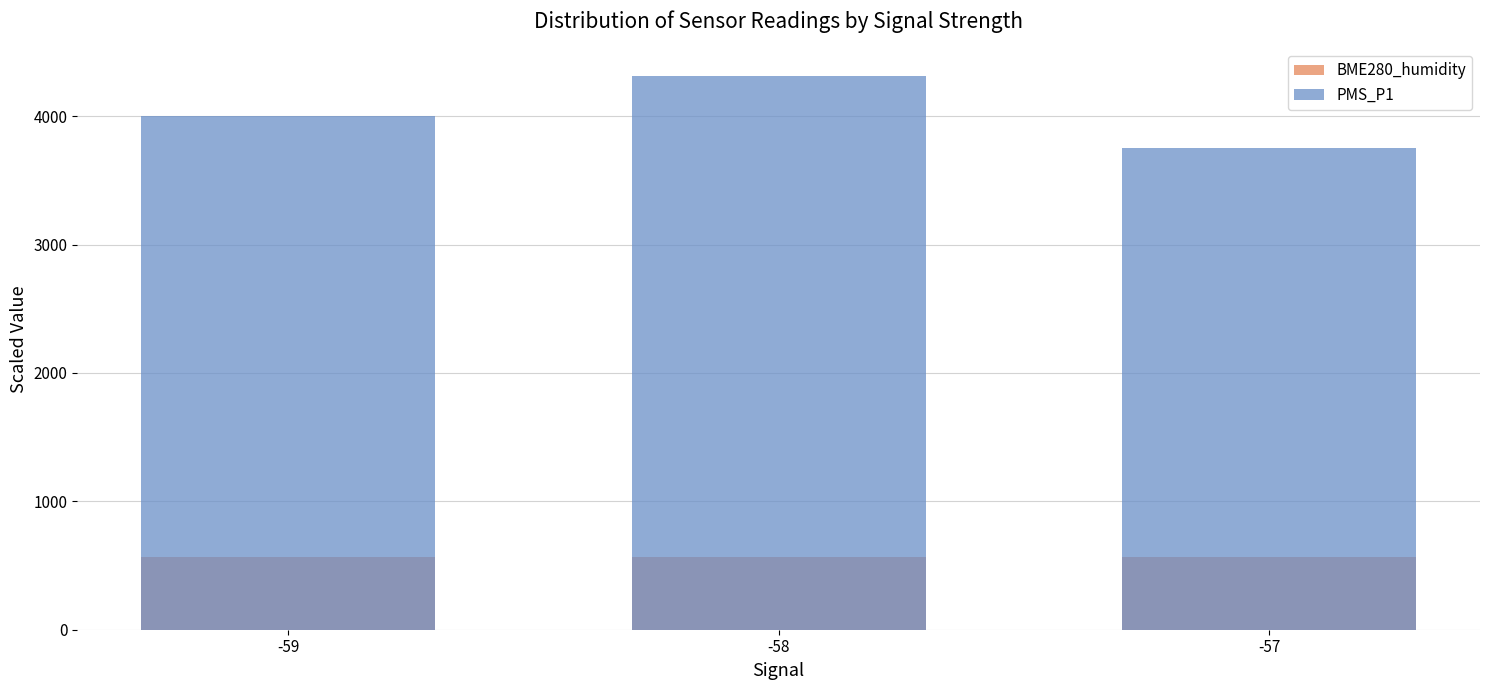

What is the total value across all series at -58?

4881.2